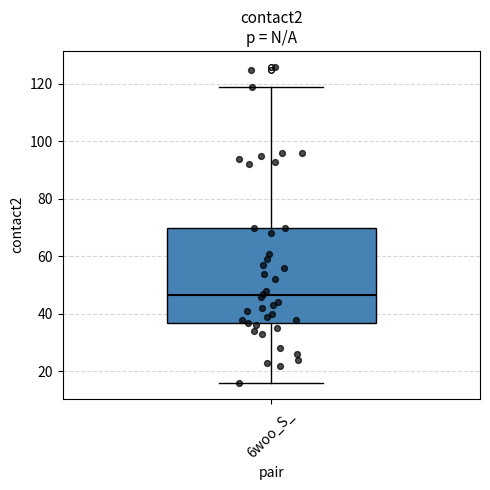

Transcribe this box plot: give where the median line is, the range the box spans, and where the two whiskers end, as read against the y-axis. The values are not printed on the chart, so give them approximately, as read against the axis.

median 46, box 36 to 70, whiskers 16 to 120